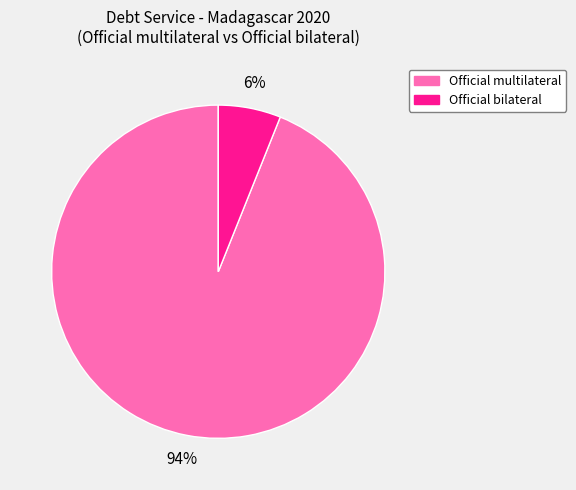

How many segments does this pie chart have?

2